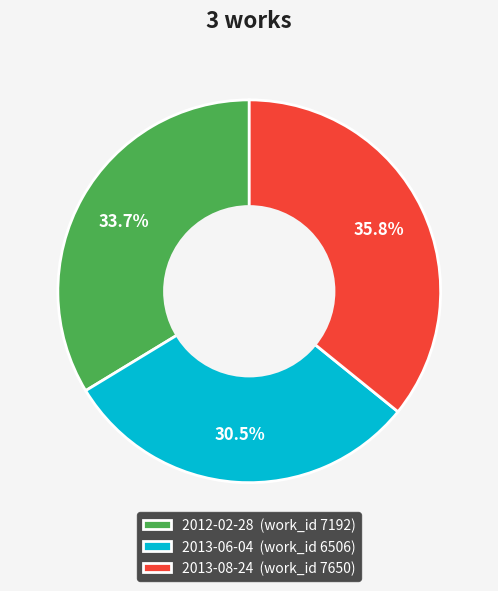

How much of the chart is everything except 2013-06-04?

69.5%